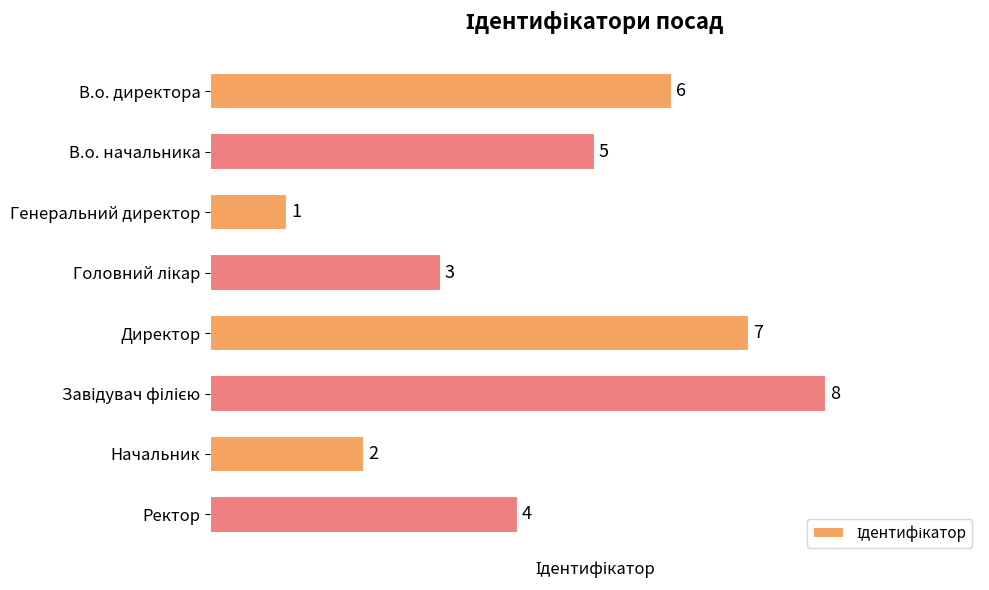

At which category does the chart reach its minimum across all series?

Генеральний директор